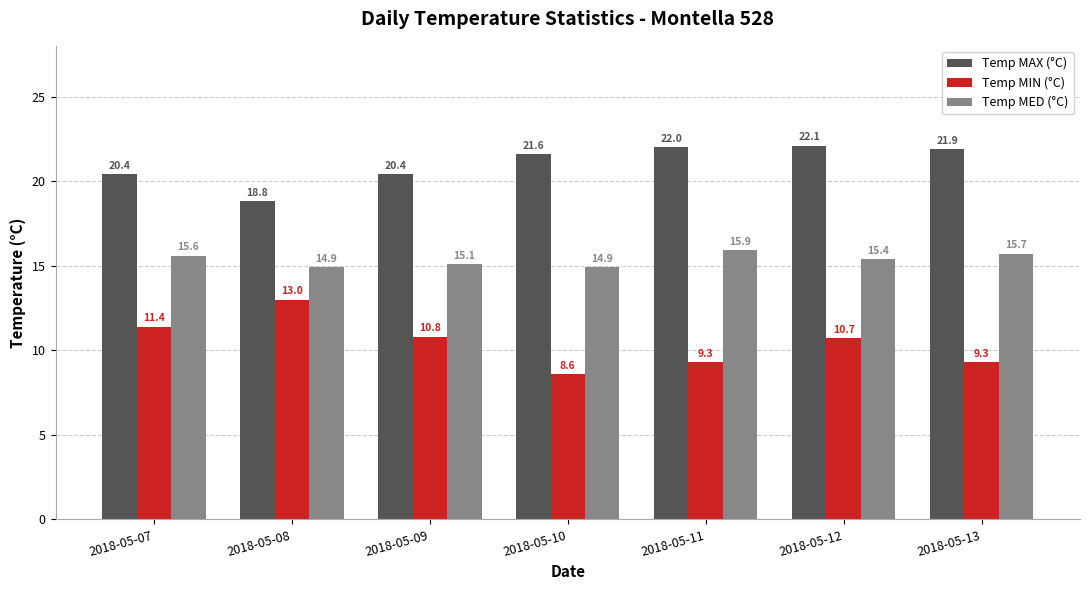

What is the total value across all series at 2018-05-13?

46.9